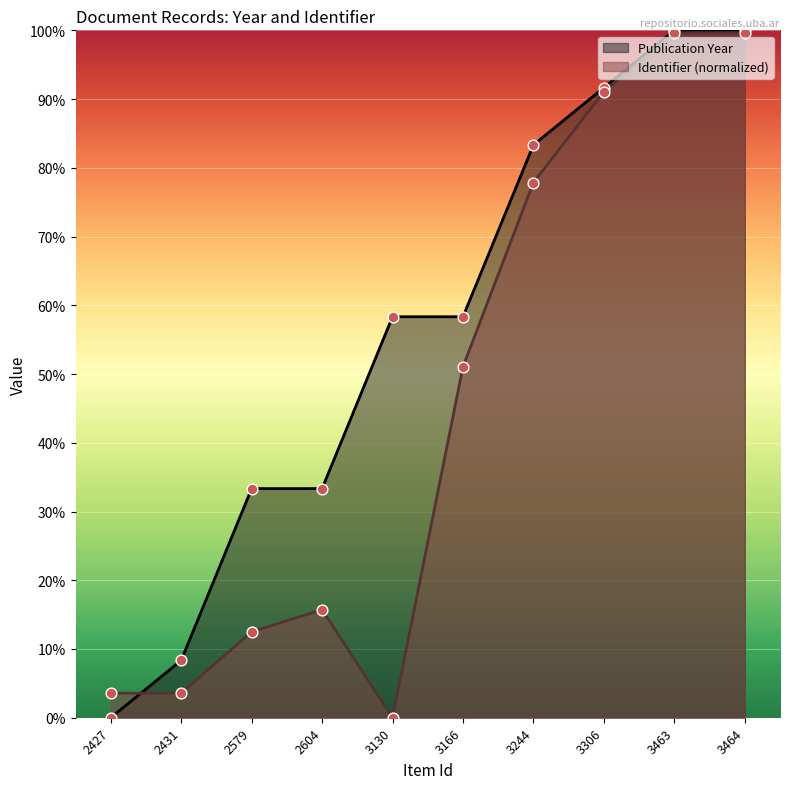

Which series reaches the minimum Y coordinate?

Publication Year